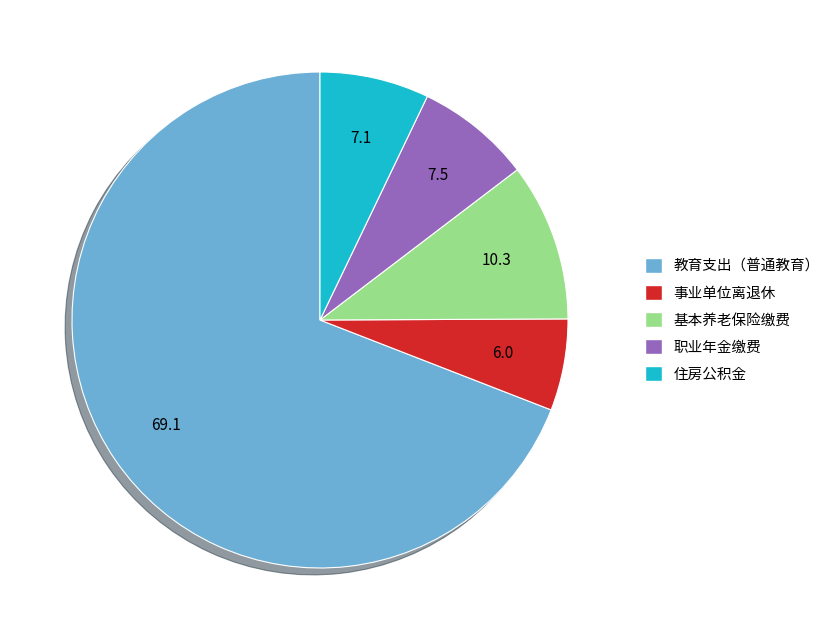

The 事业单位离退休 slice represents 6% of the pie. True or false?

True